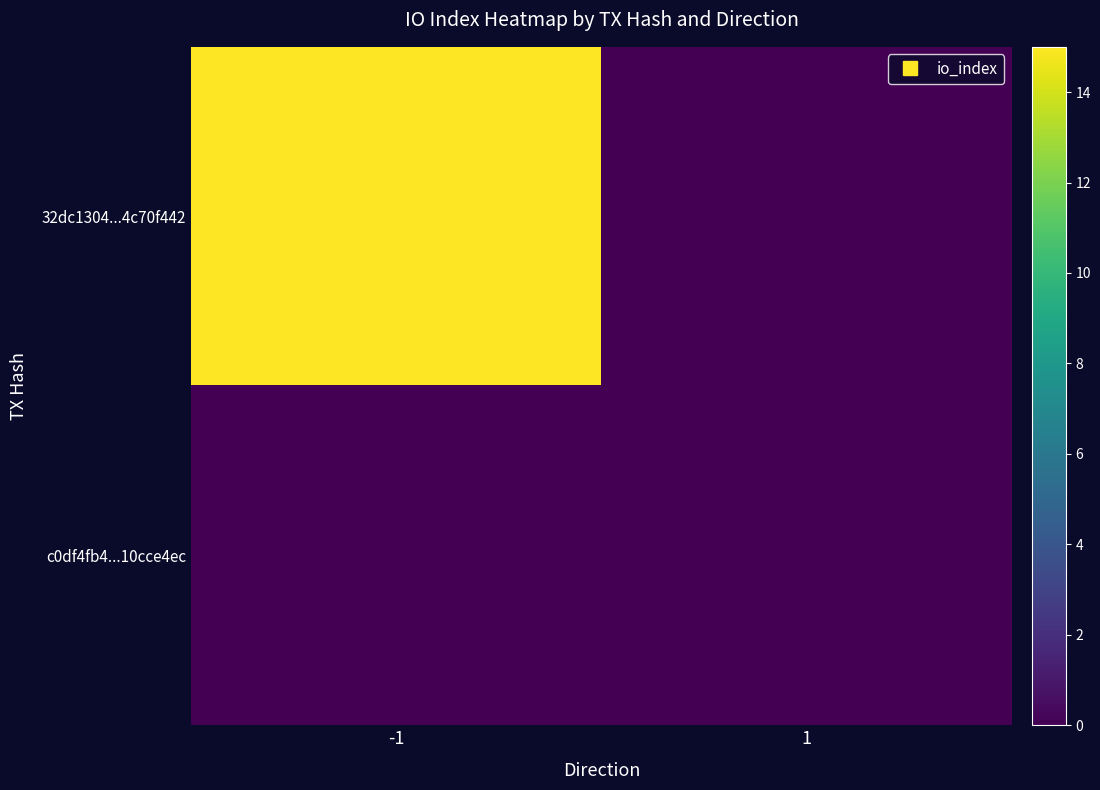

Which series has the largest range (max minus min)?

32dc1304...4c70f442